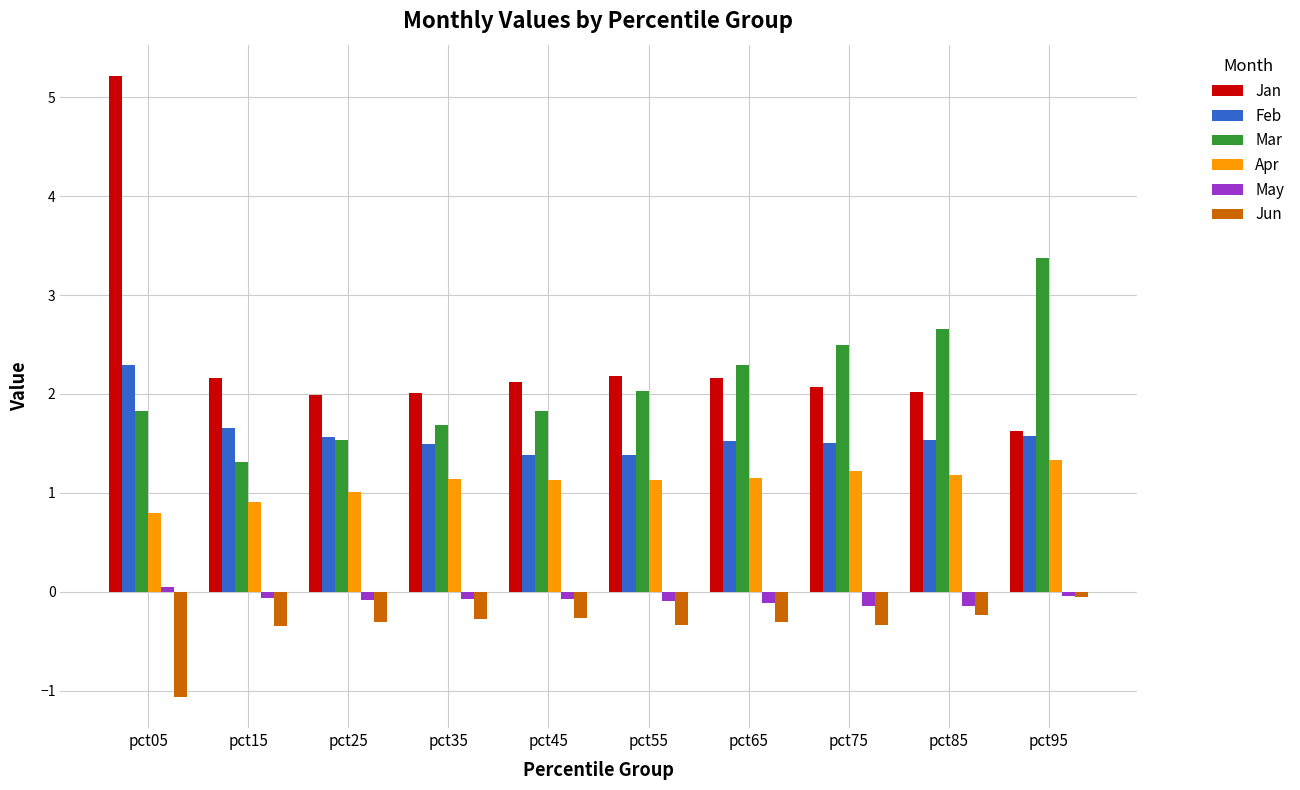

What is the minimum value for Apr?

0.8